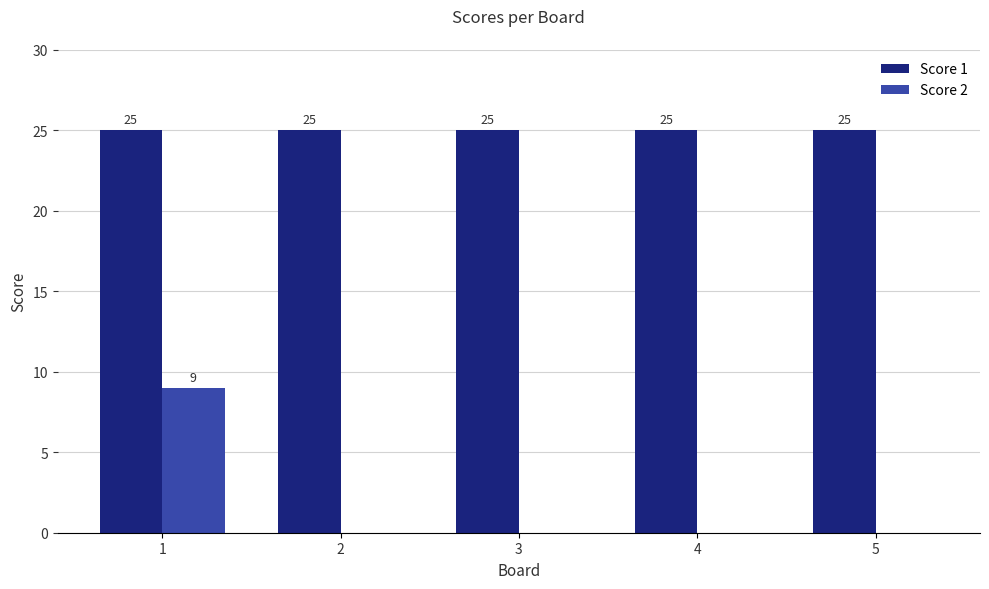

The value of Score 1 at 1 is 17. True or false?

False